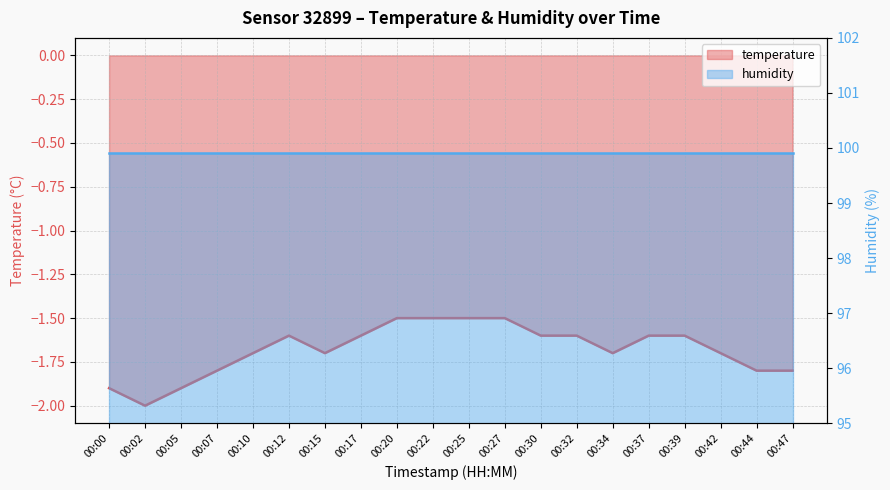

Reading right to left, extract all data points from this chart.

00:47=-1.8	00:44=-1.8	00:42=-1.7	00:39=-1.6	00:37=-1.6	00:34=-1.7	00:32=-1.6	00:30=-1.6	00:27=-1.5	00:25=-1.5	00:22=-1.5	00:20=-1.5	00:17=-1.6	00:15=-1.7	00:12=-1.6	00:10=-1.7	00:07=-1.8	00:05=-1.9	00:02=-2.0	00:00=-1.9